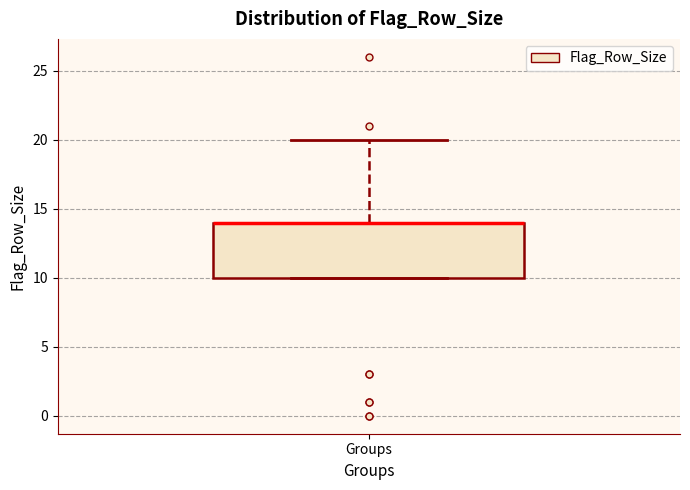

Read this box plot against the y-axis: the position of the median line, the range covered by the box, and the ends of both whiskers. The values are not printed on the chart, so give them approximately, as read against the axis.

median 14 (drawn on the box's upper edge), box 10 to 14, whiskers 10 to 20